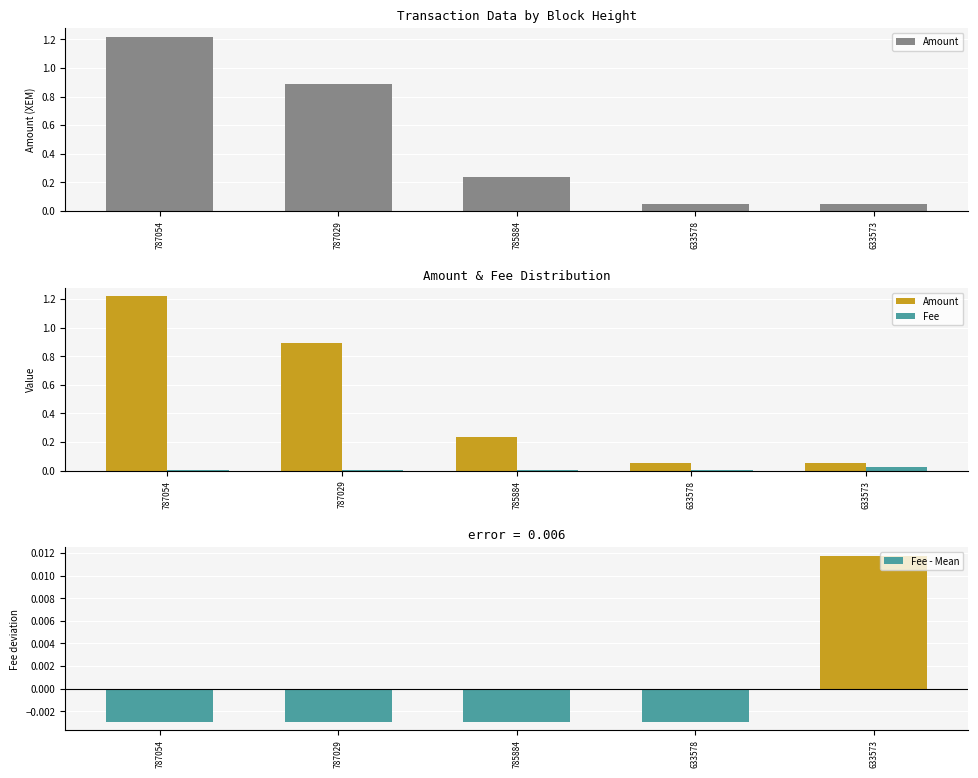

What is the difference between the maximum and minimum values in the Amount series?

1.2